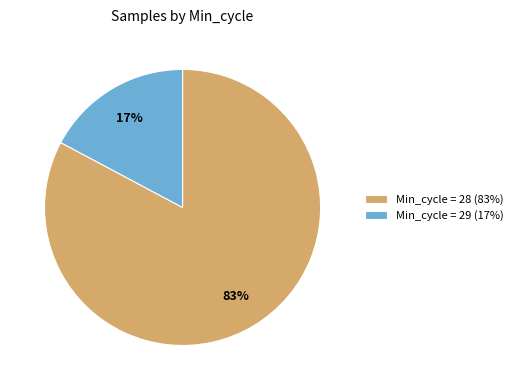

Do Min_cycle = 29 (17%) and Min_cycle = 28 (83%) together represent more than half of the pie?

Yes